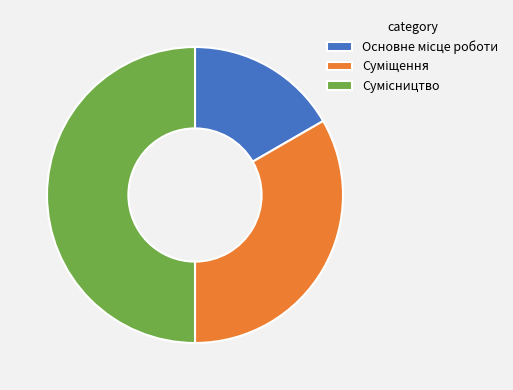

How many slices are in this pie chart?

3